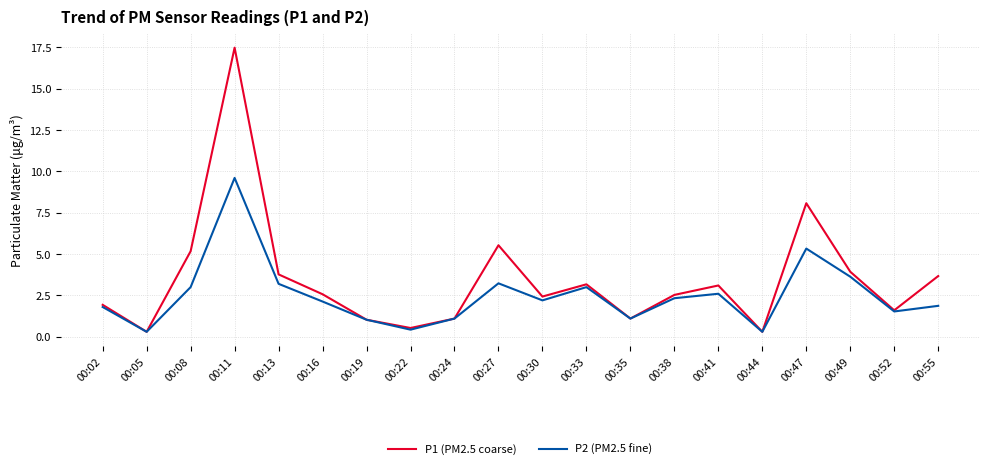

In P2 (PM2.5 fine), how many points are higher than both neighbors (excluding endpoints)?

5